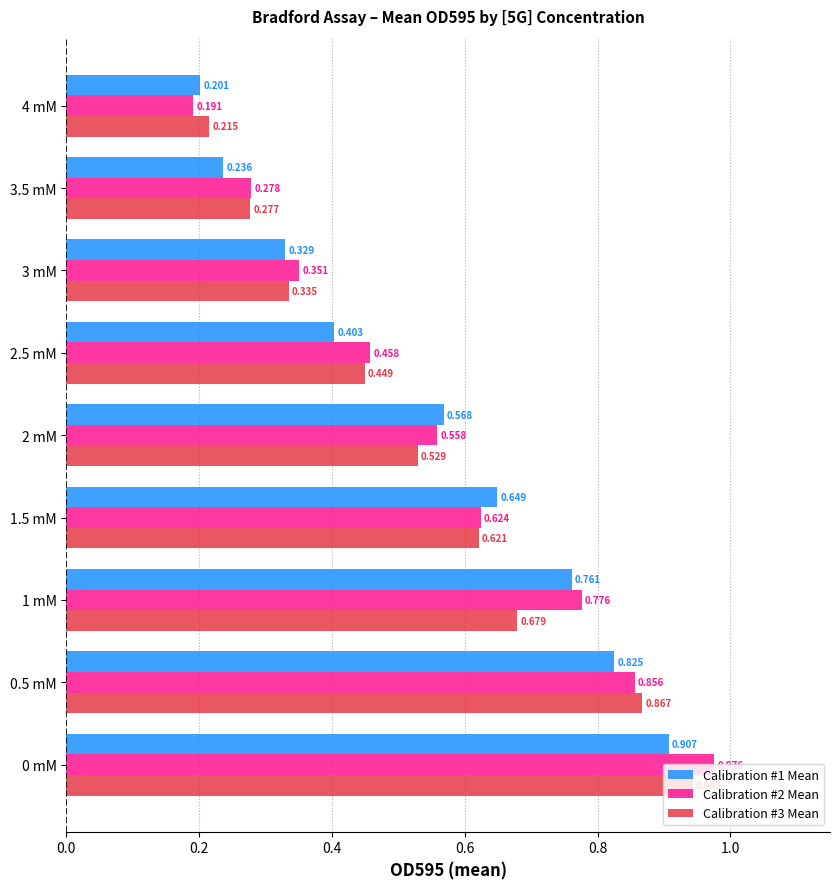

At which category is the sum across all series the highest?

0 mM